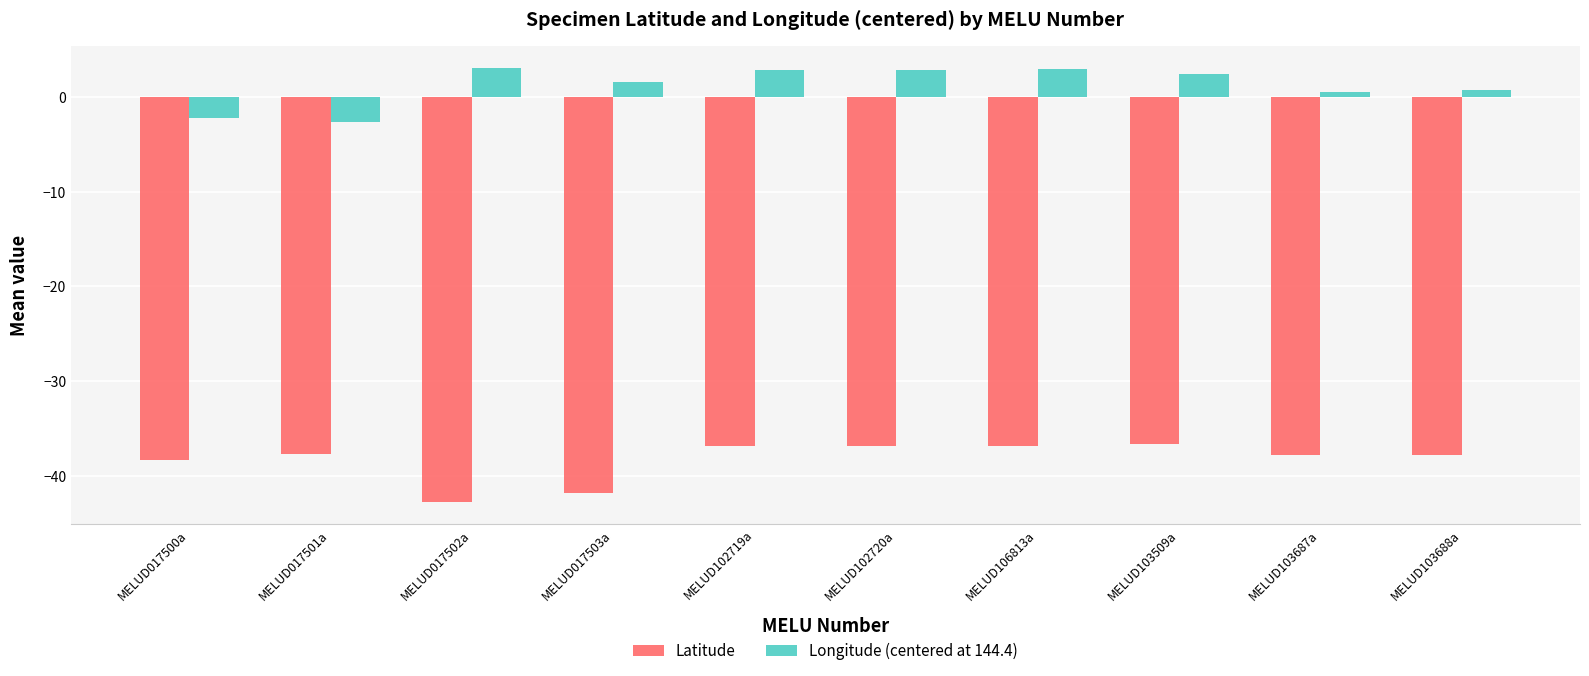

Rank the series by their average value, from highest to lowest.

Longitude (centered at 144.4), Latitude